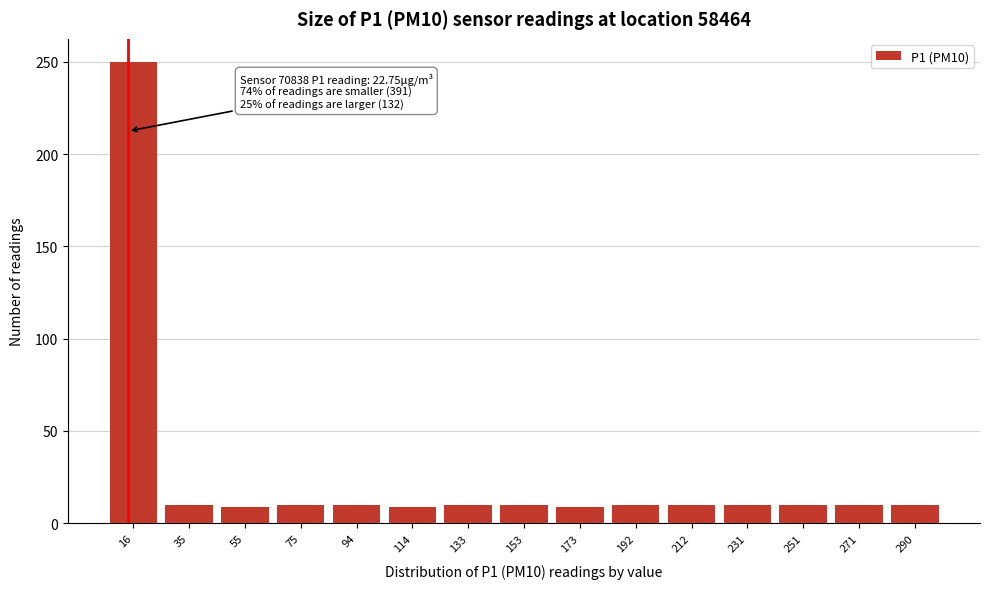

What value does the data have at 231?

10